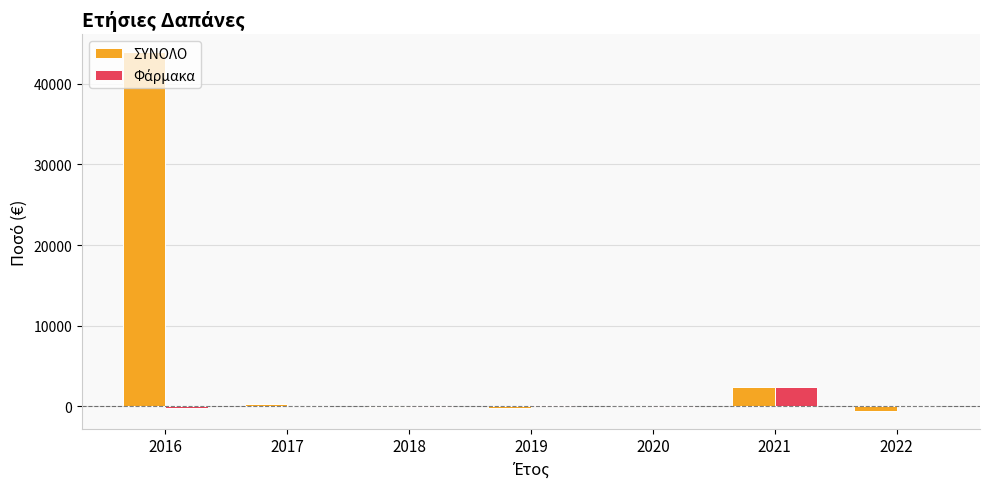

How many data points does each series have?

7